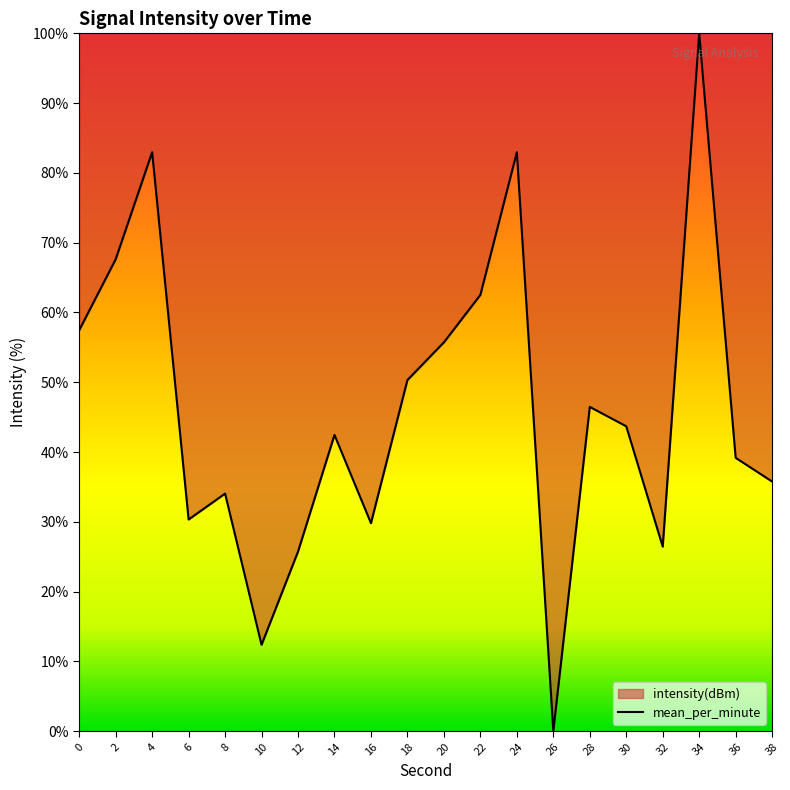

How many lines are shown in the chart?

1